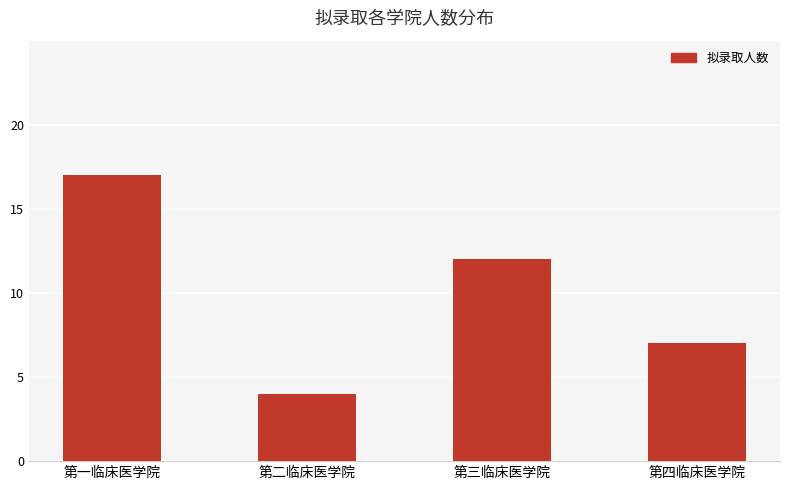

What is the value of the 4th bar from the left?

7